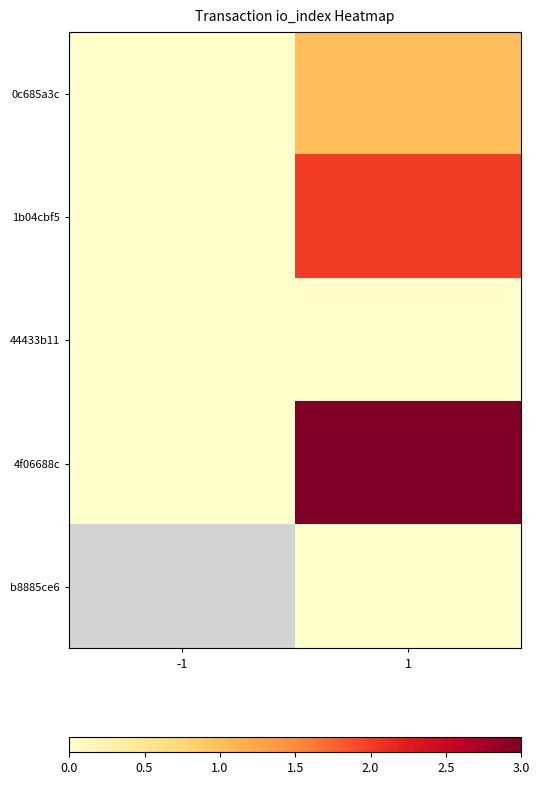

Count the number of categories in the chart.

2